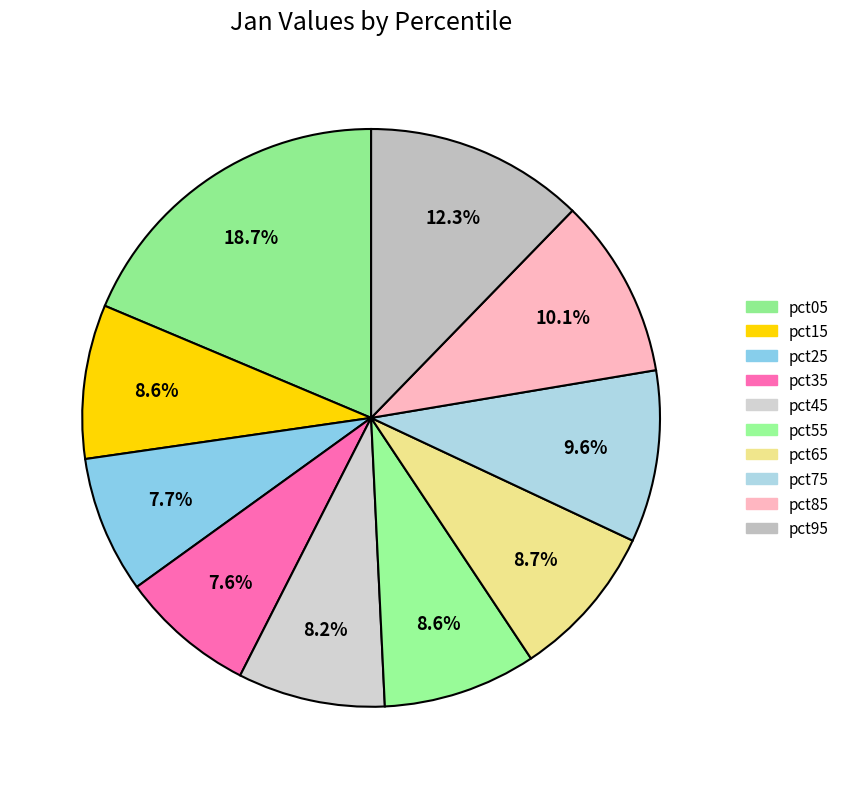

Which slice is the largest?

pct05